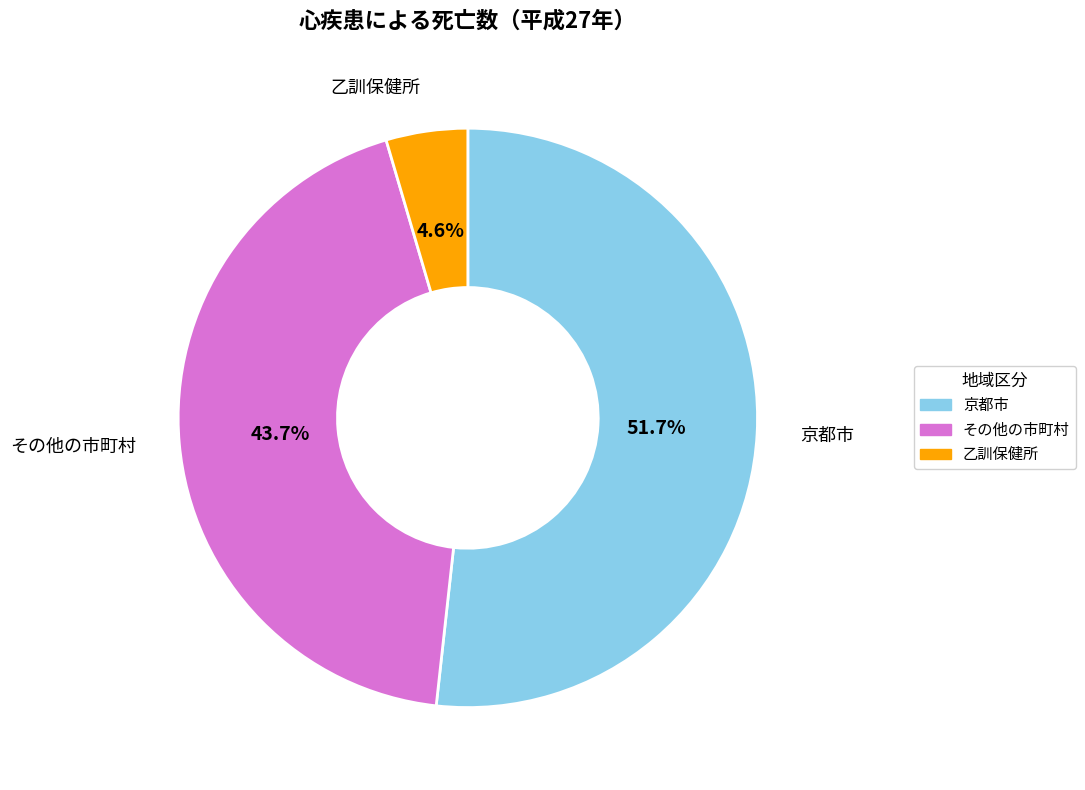

What is the smallest slice in the pie chart?

乙訓保健所